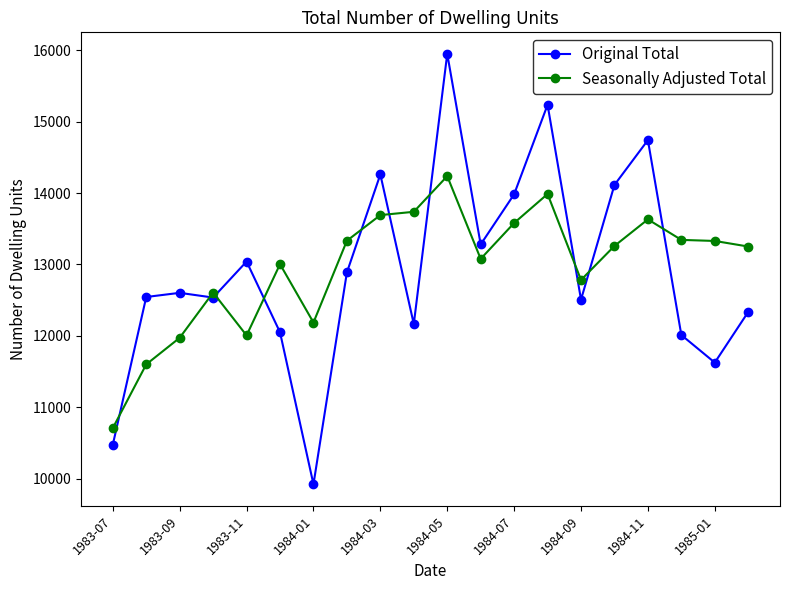

List the series in order of their peak value, lowest first.

Seasonally Adjusted Total, Original Total